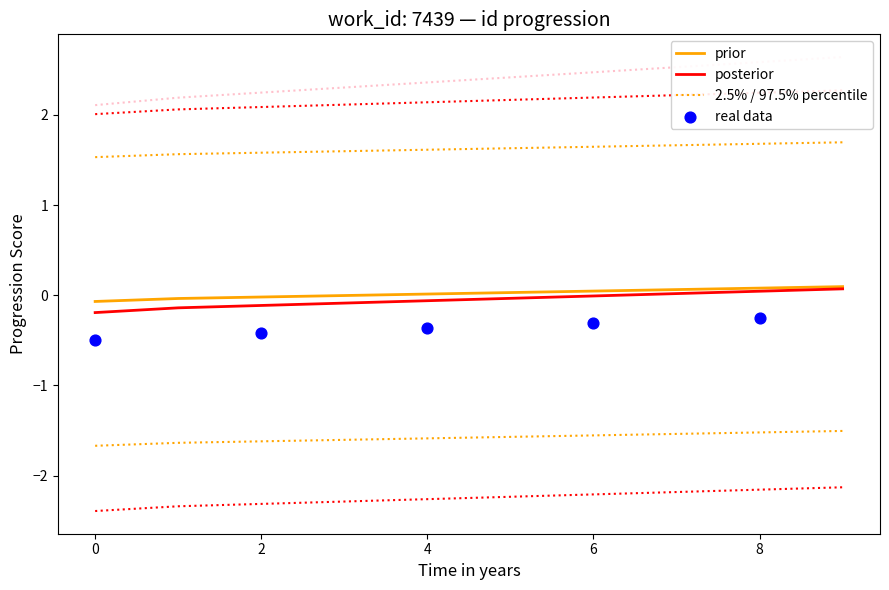

At how many categories does at least one series exceed 1?

10